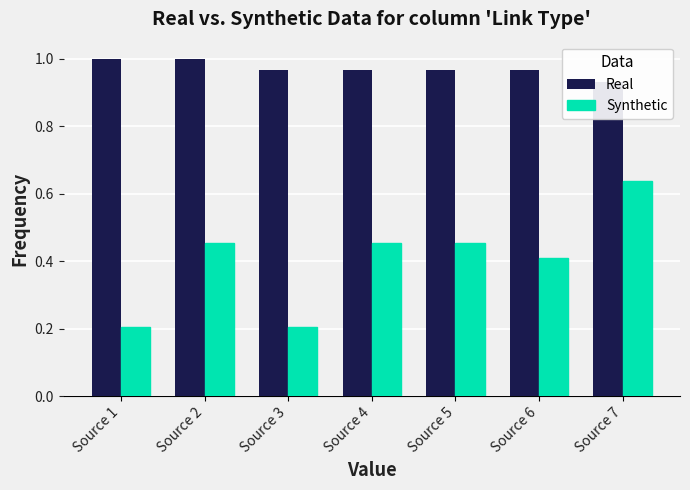

Is the value of Synthetic at Source 3 greater than the value of Real at Source 1?

No